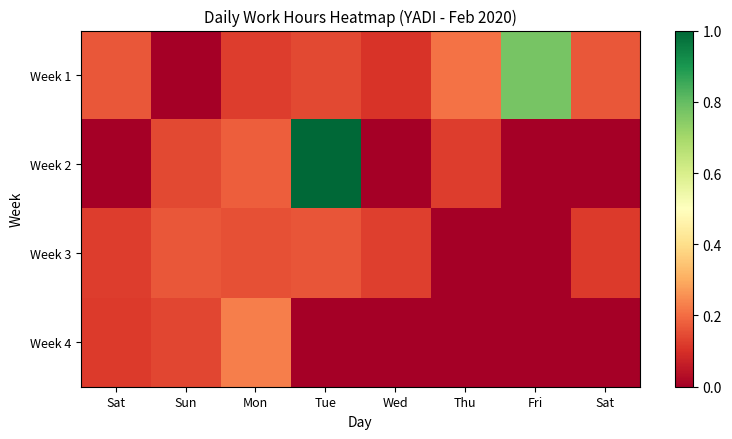

At Fri, list the series in order from smallest to largest.

Week 2, Week 3, Week 4, Week 1